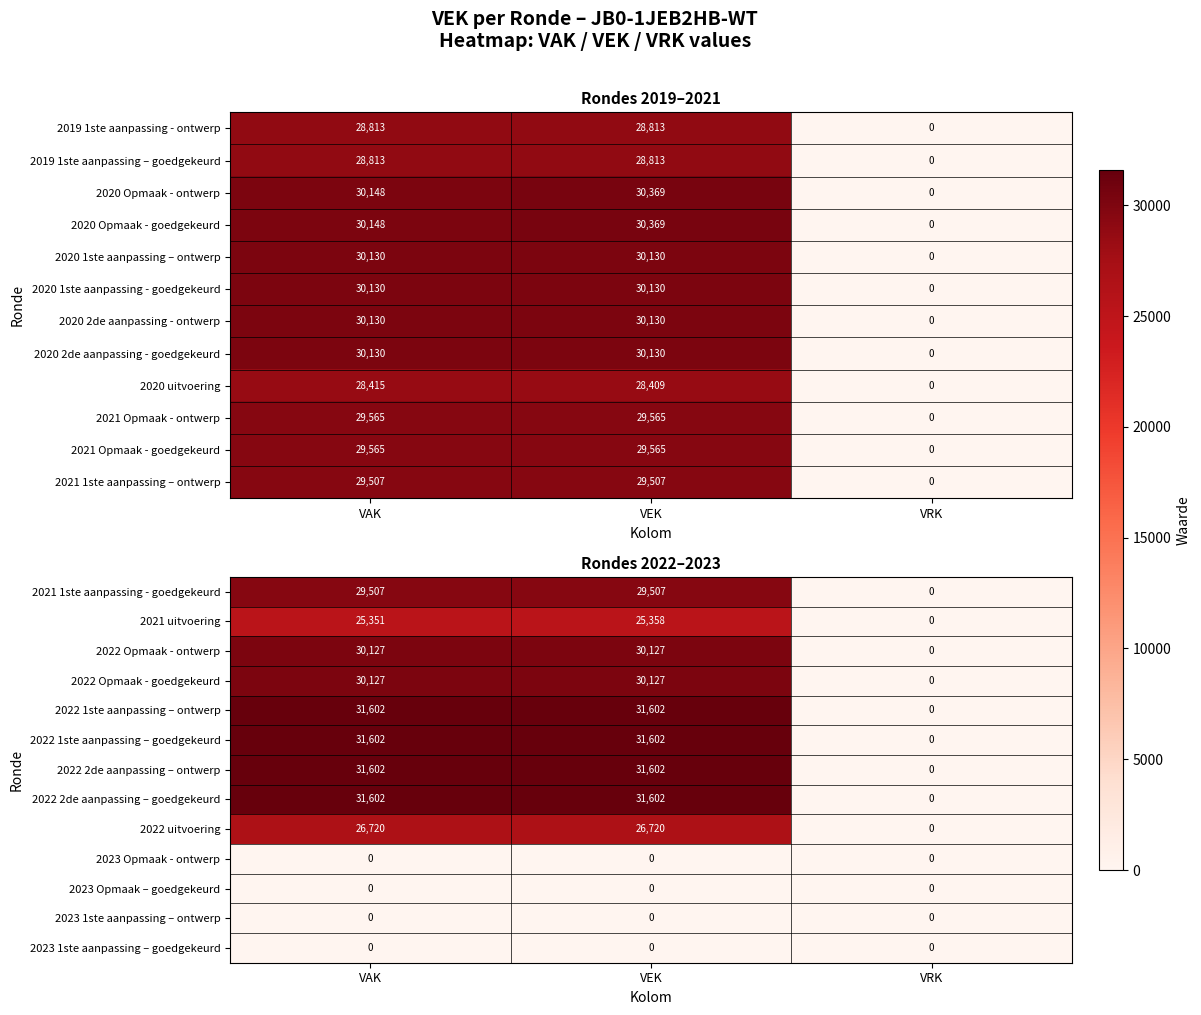

Where is 2021 1ste aanpassing - goedgekeurd nearest to the value 14753?

VRK